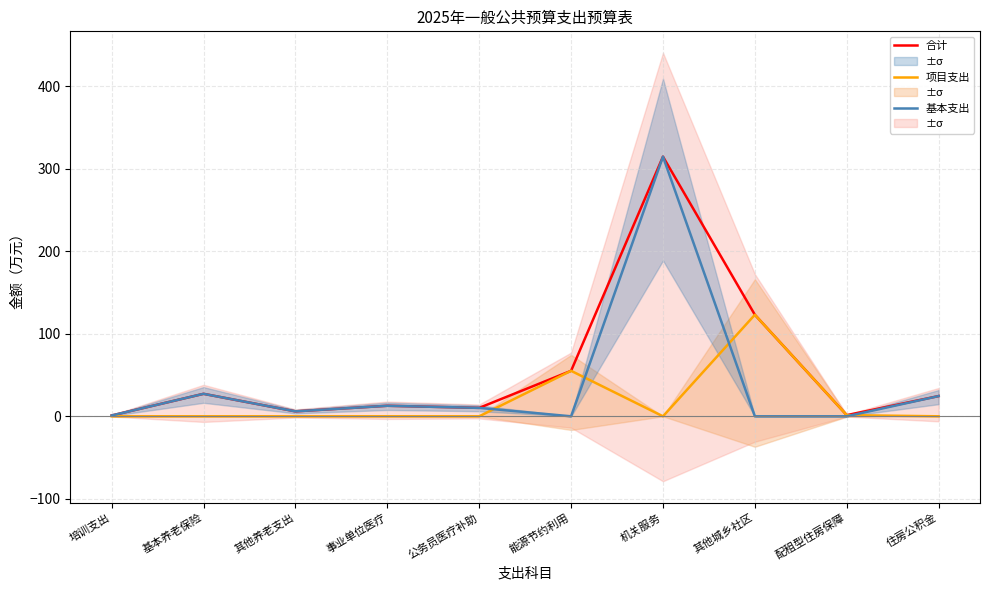

Read the 合计 value at 其他城乡社区.

123.0